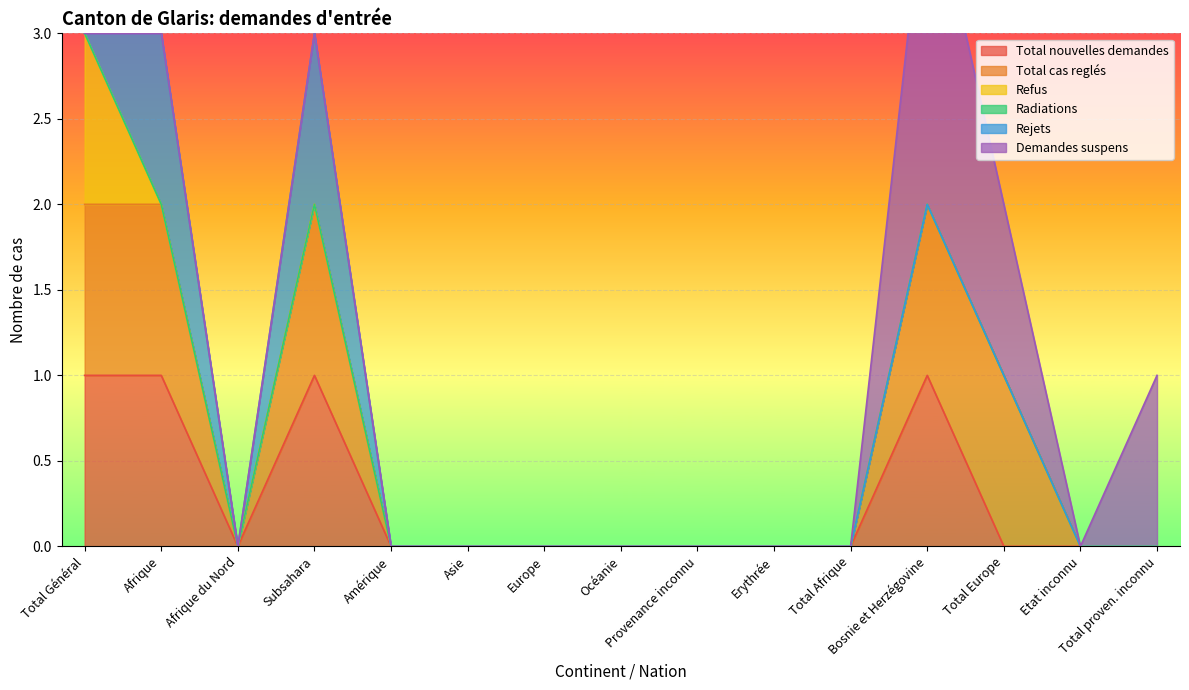

What is the label of the 6th point from the left?

Asie